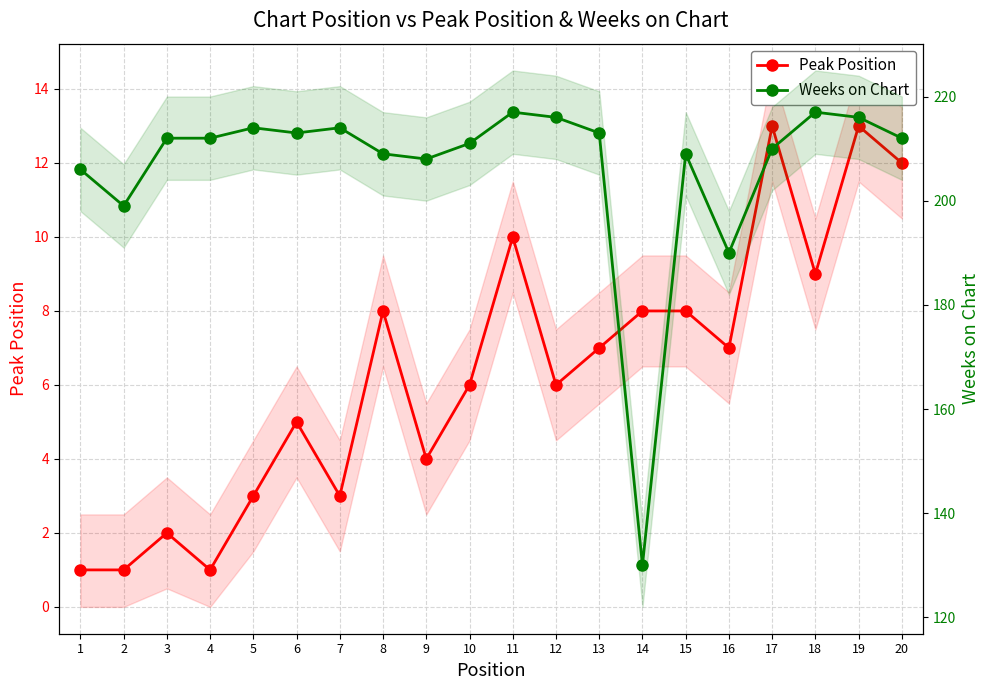

At how many categories does at least one series exceed 110?

20